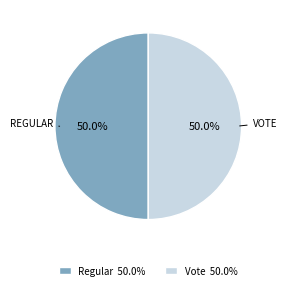

To the nearest percent, what portion does Regular represent?

50%